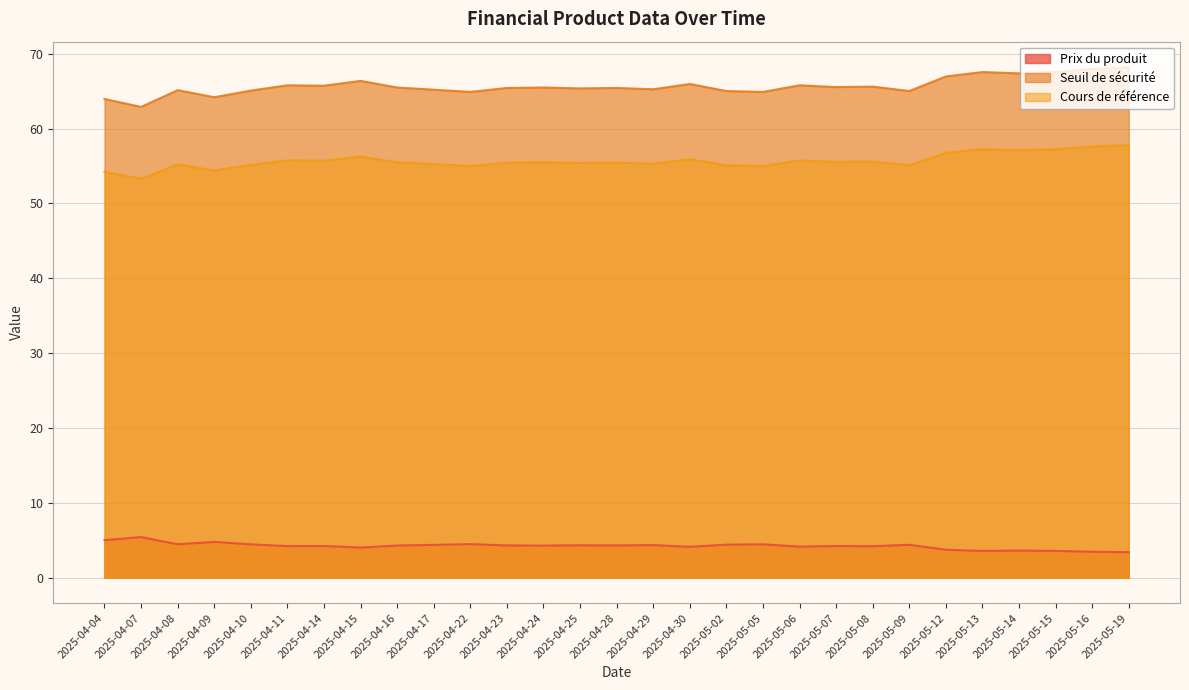

What is the difference between the Cours de référence values at 2025-05-05 and 2025-05-07?

0.5